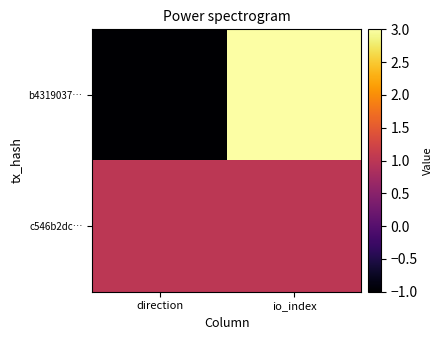

Reading right to left, transcribe all the data shown in this chart.

b4319037…: io_index=3	direction=-1
c546b2dc…: io_index=1	direction=1